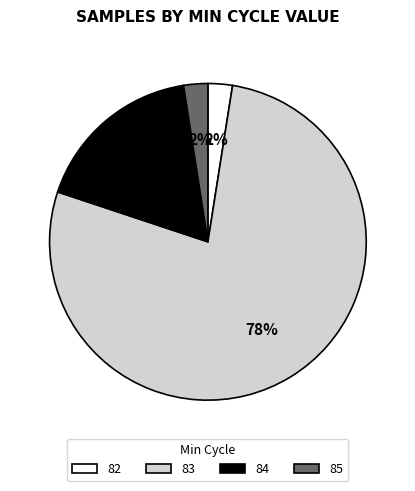

True or false: 83 accounts for 1% of the total.

False